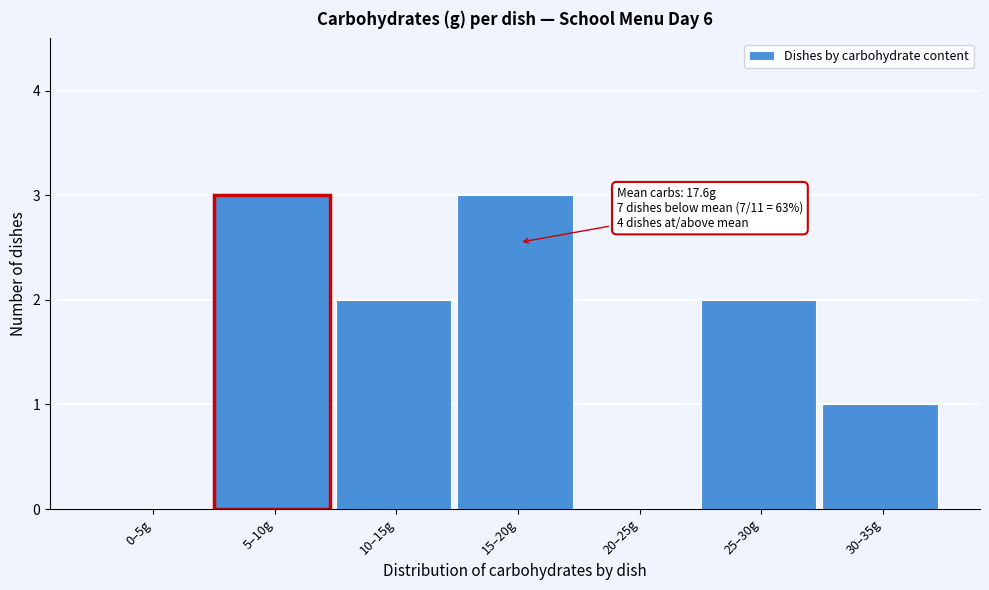

Reading left to right, what are all the values shown in this chart?

0–5g=0	5–10g=3	10–15g=2	15–20g=3	20–25g=0	25–30g=2	30–35g=1